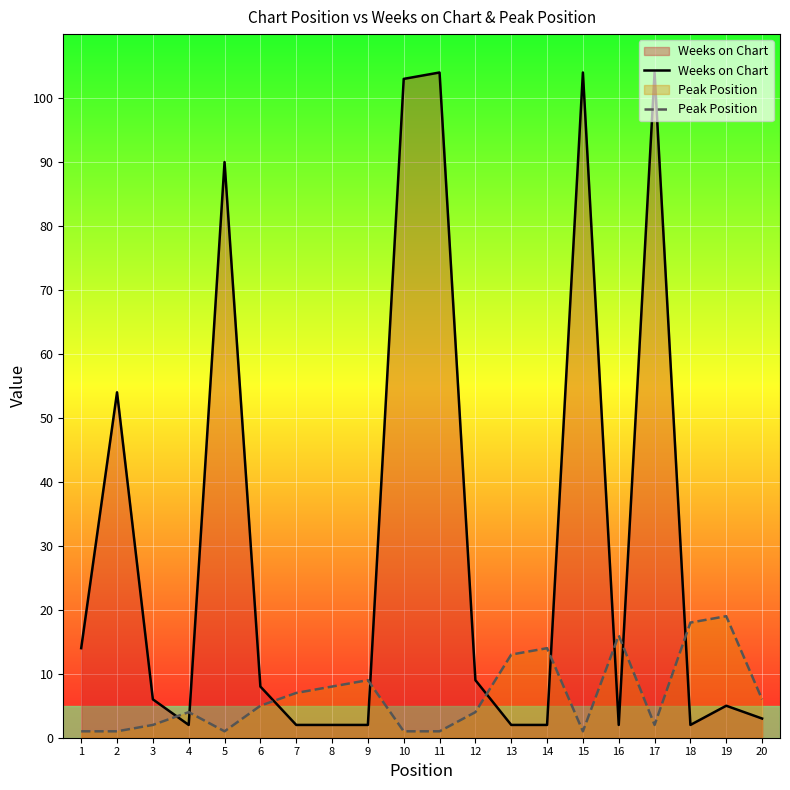

At which category does Weeks on Chart reach its first local valley?

4